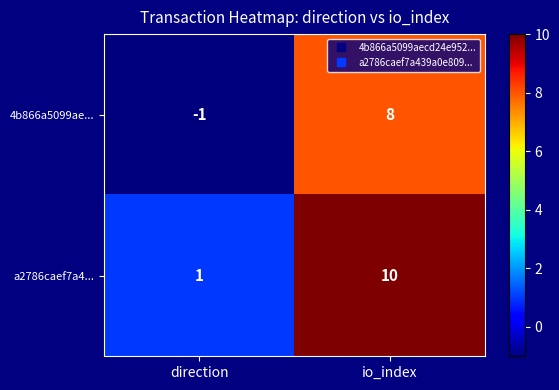

Which series has the largest total across all categories?

a2786caef7a4...